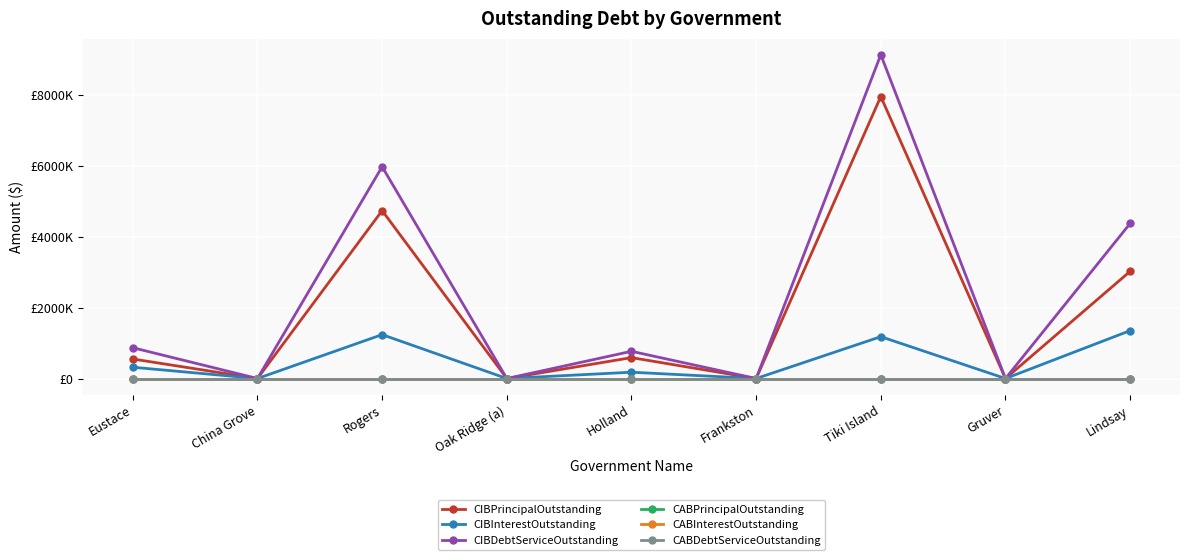

Does the chart have visible grid lines?

Yes